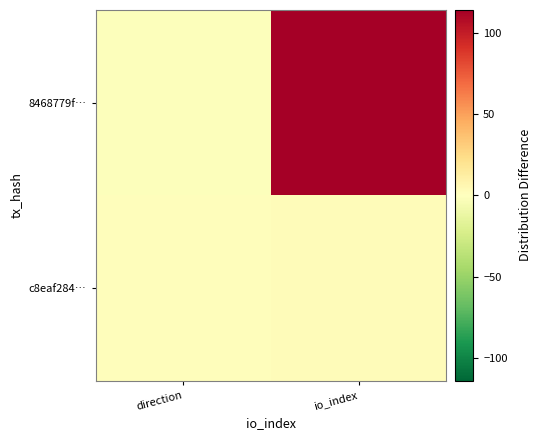

What is the difference between the highest and lowest values at io_index?

112